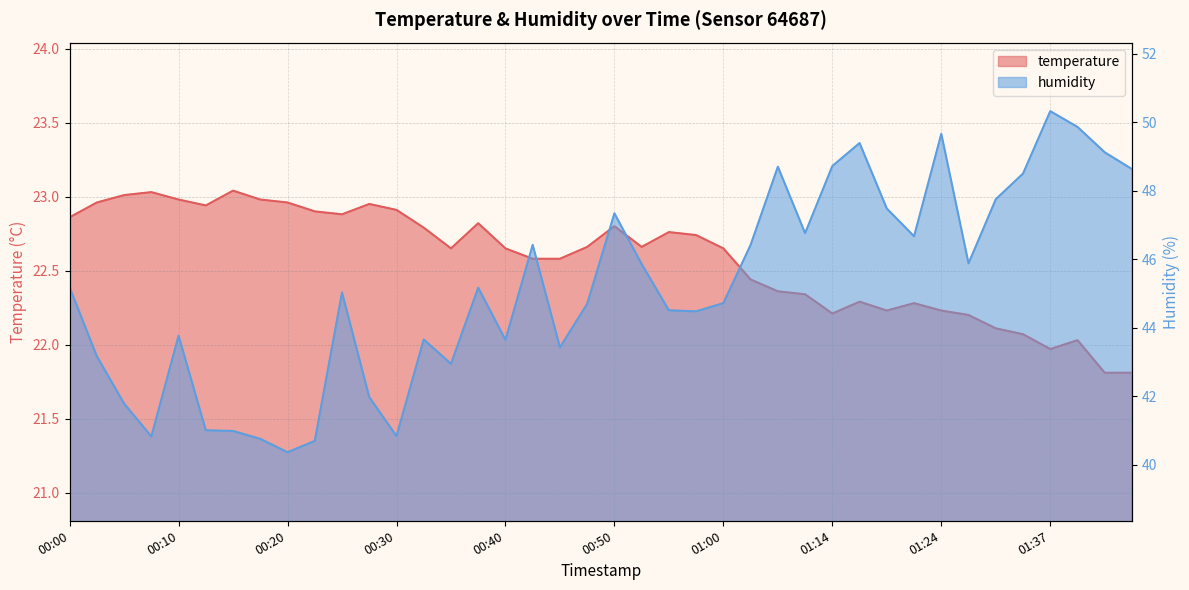

True or false: humidity and temperature intersect in this chart.

False